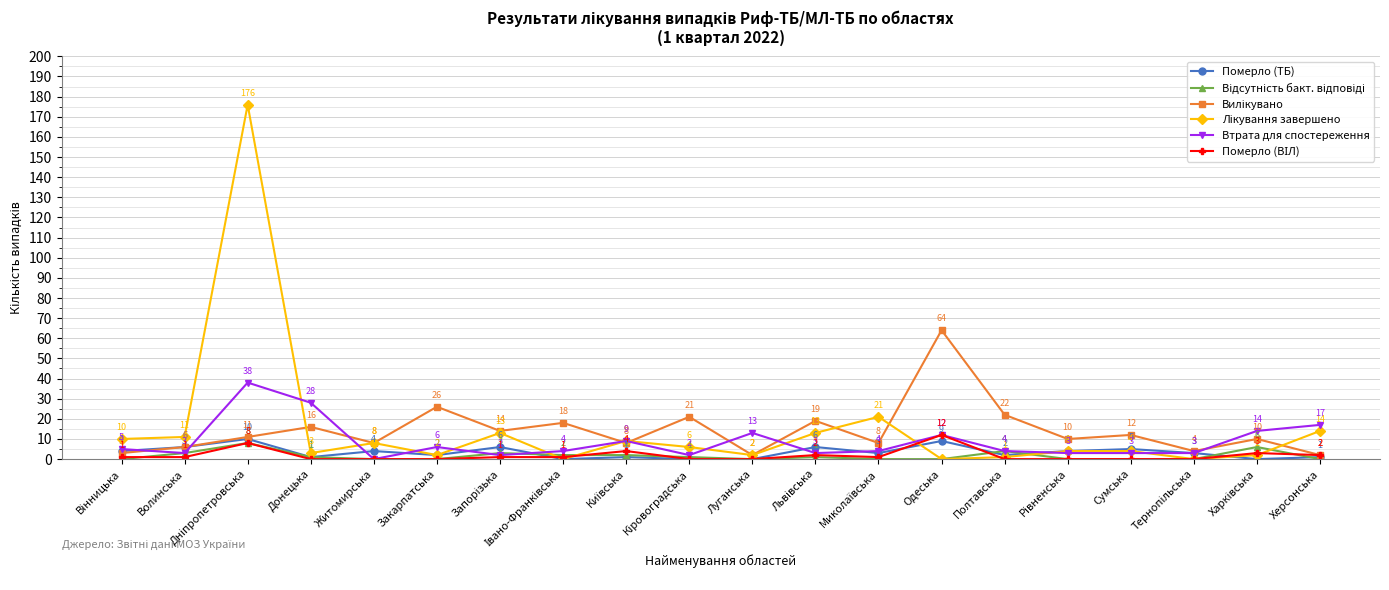

What is the label of the 20th point from the left?

Херсонська